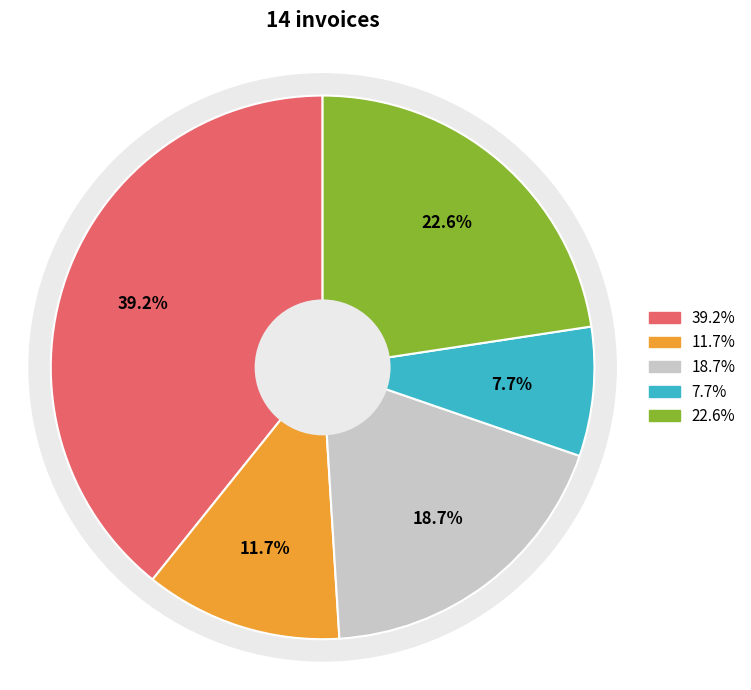

Does 001-001-0002448 represent more than half of the total?

No